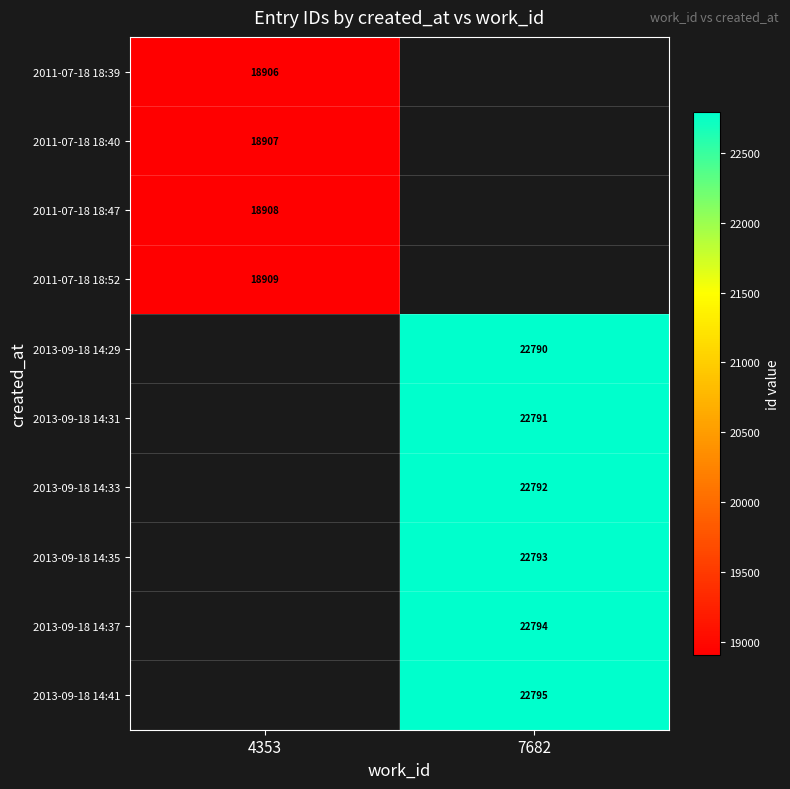

The 2011-07-18 18:40 series shows 18907 at 4353. True or false?

True